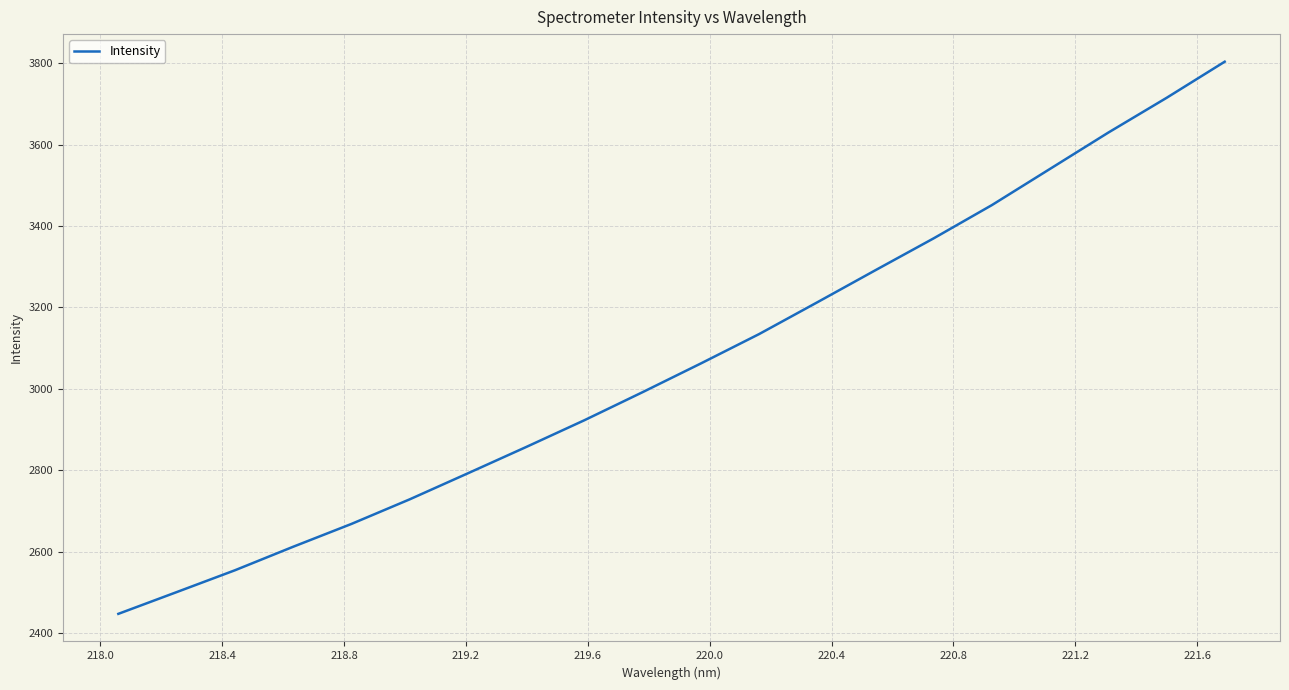

What is the average value?

3064.5